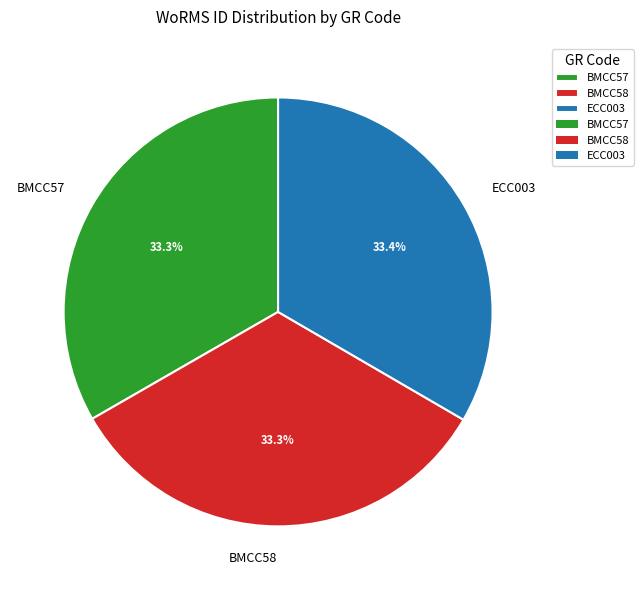

How many segments does this pie chart have?

3